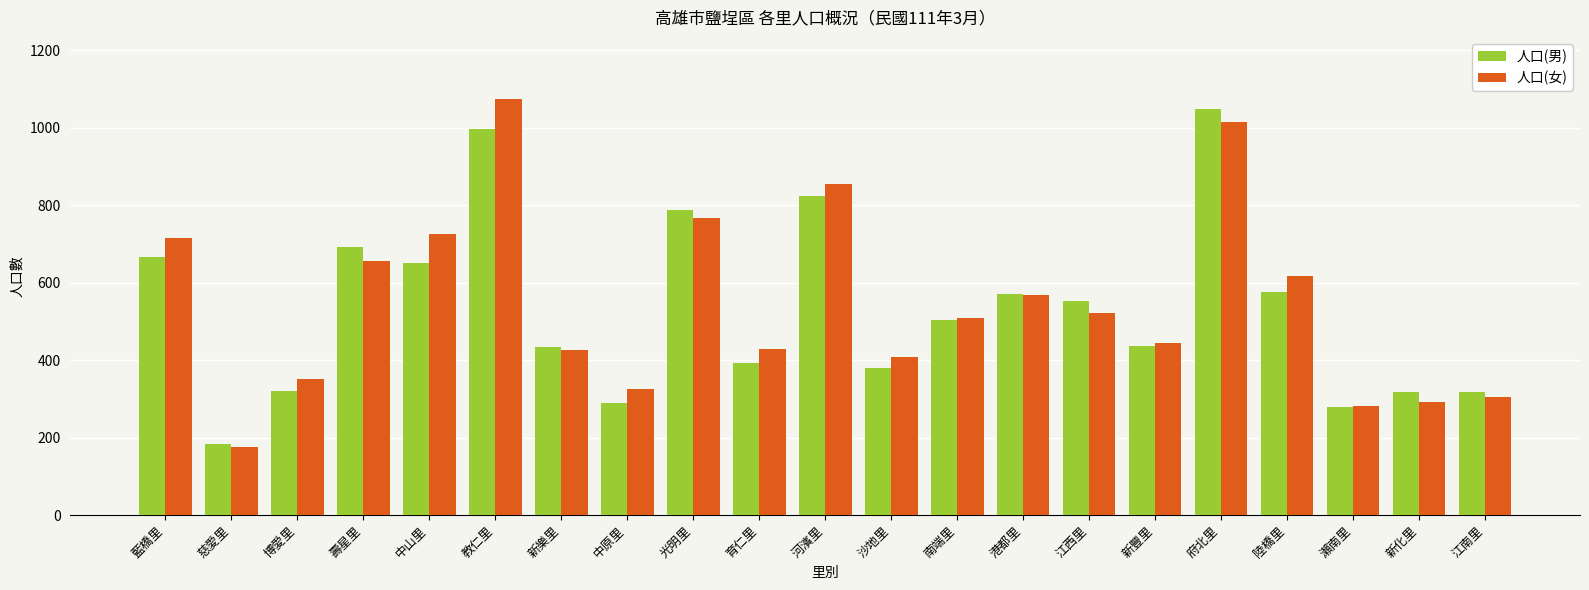

How many groups of bars are there?

21